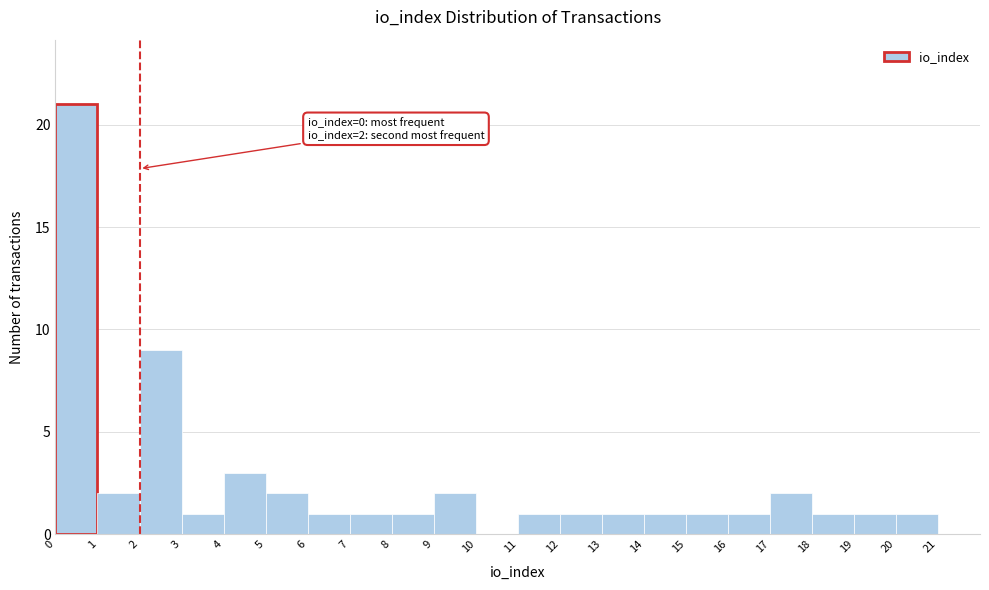

Over which range of the x-axis is the bar tallest?

0 to 1